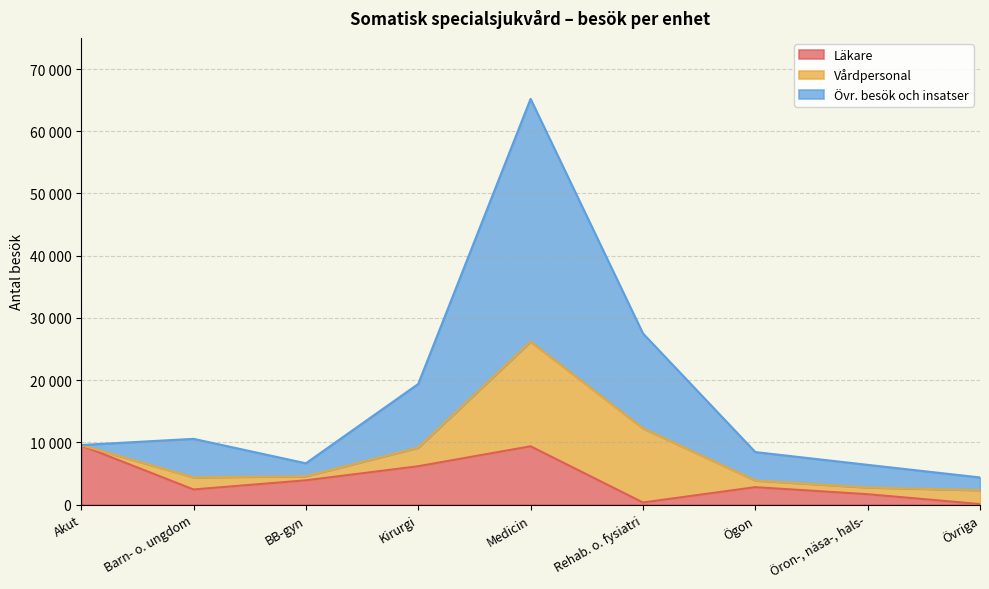

What is the maximum value for Övr. besök och insatser?

65199